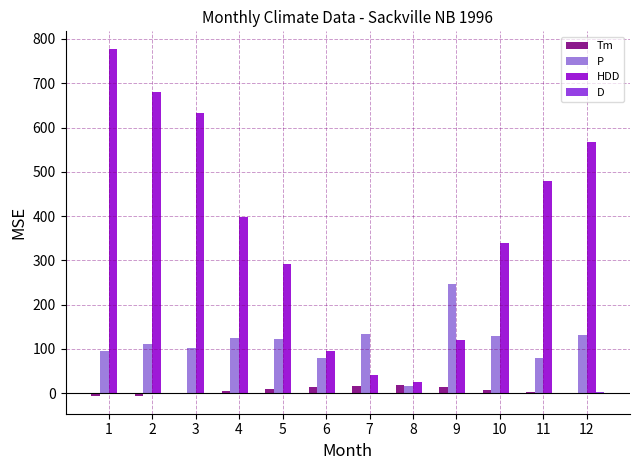

The value of P at 12 is 130.6. True or false?

True